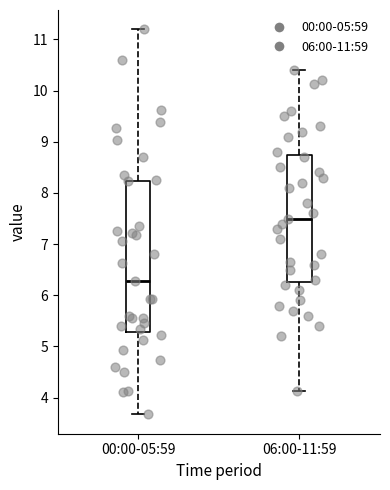

Reading left to right, read every box against the y-axis: the position of its median line, the range the box covers, and the ends of its whiskers. The values are not printed on the chart, so give them approximately, as read against the axis.

00:00-05:59: median 6.3, box 5.3 to 8.2, whiskers 3.7 to 11.2
06:00-11:59: median 7.5, box 6.3 to 8.8, whiskers 4.1 to 10.4